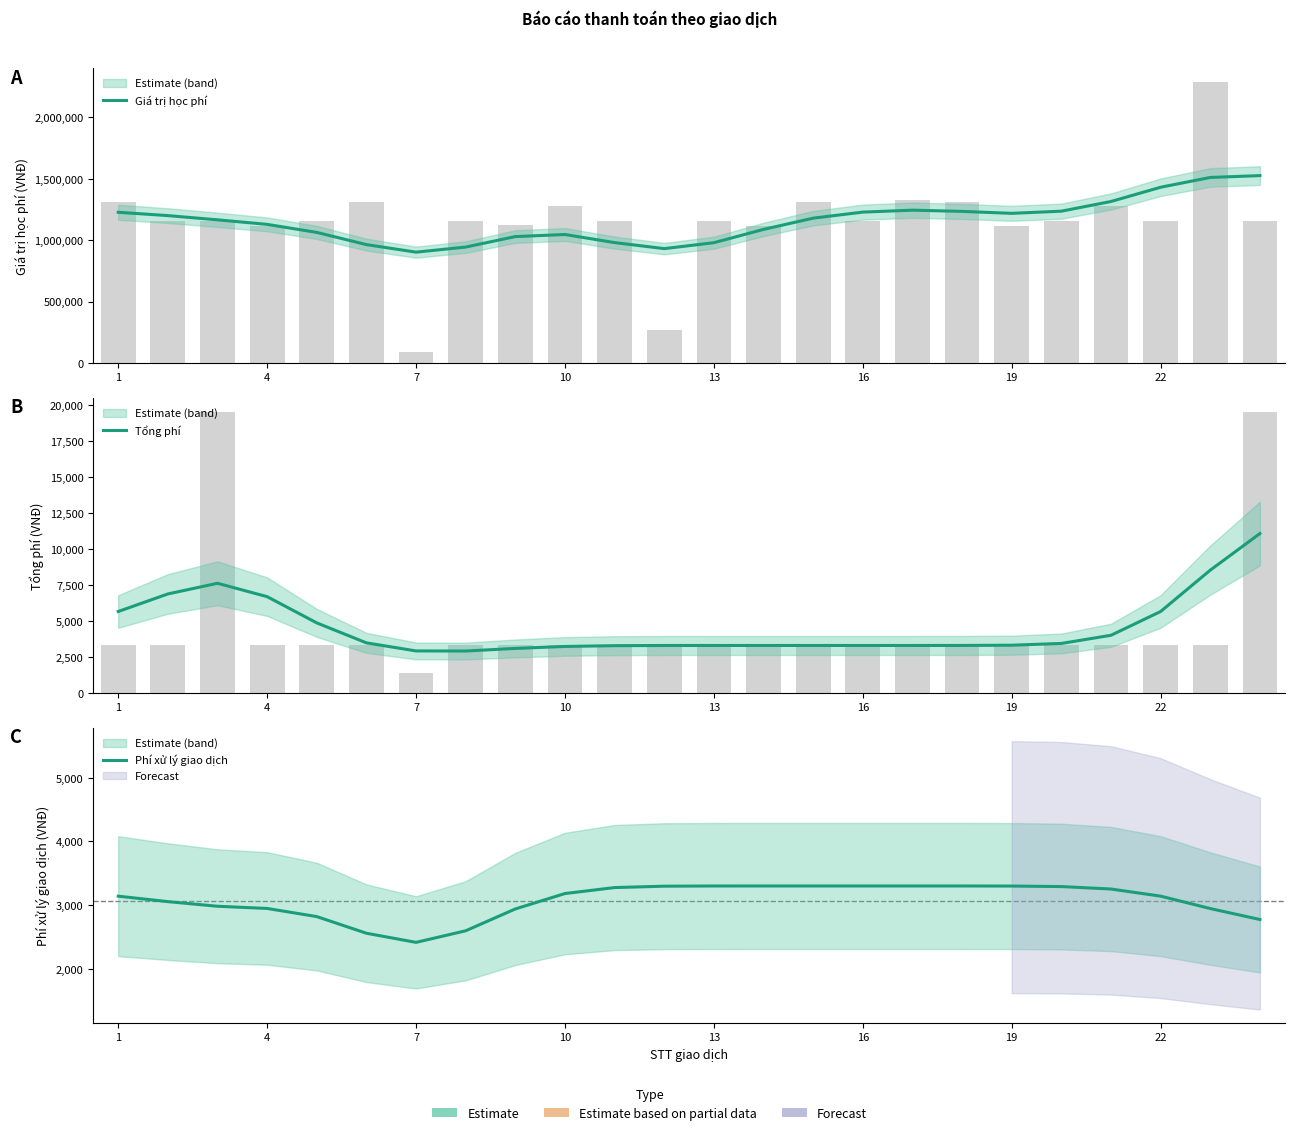

What is the difference between the maximum and minimum values in the Phí xử lý giao dịch series?

886.0